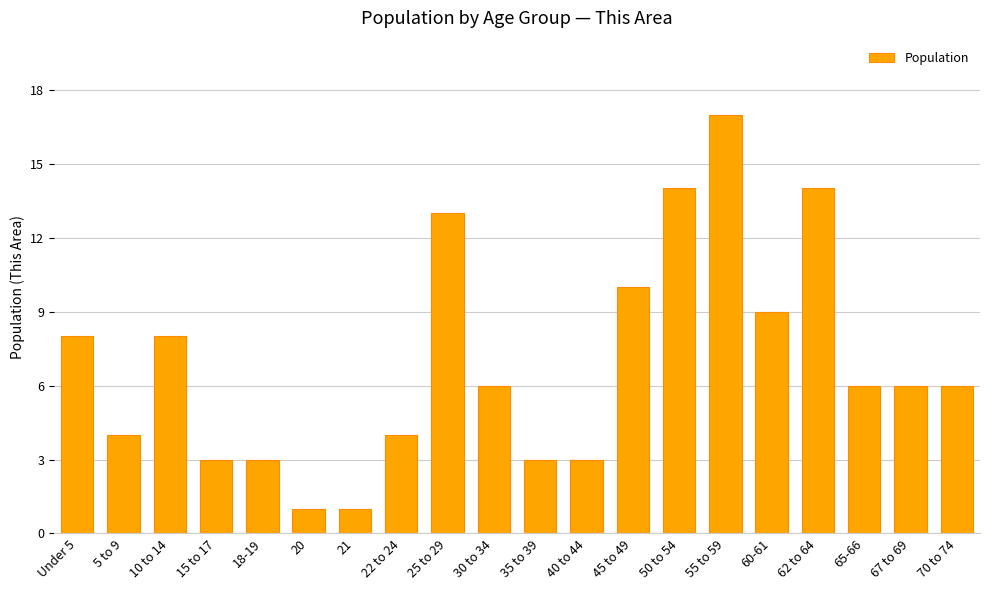

What is the maximum value shown in the chart?

17